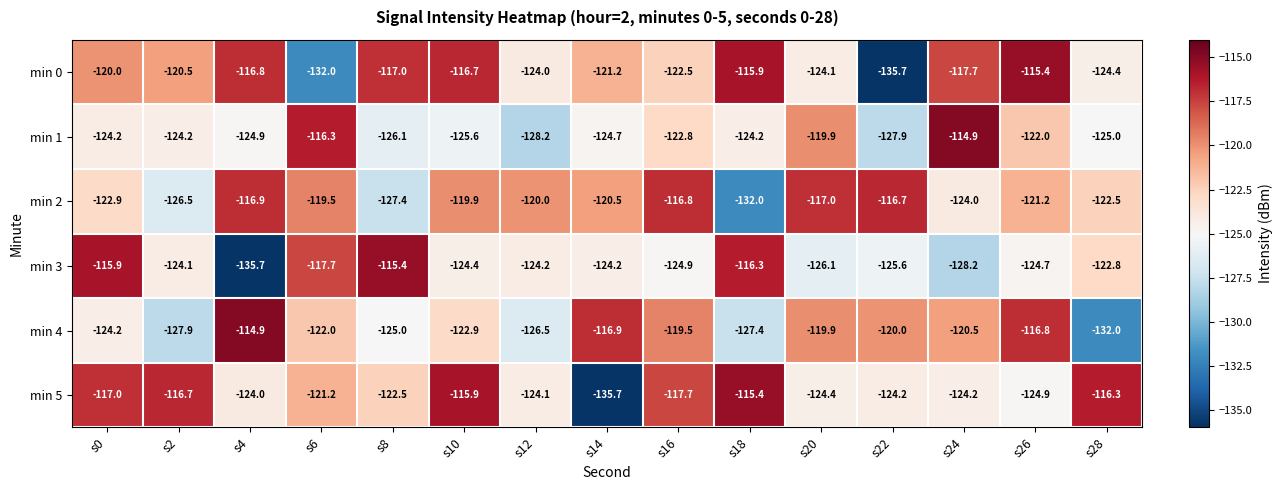

What is the smallest value displayed?

-135.7